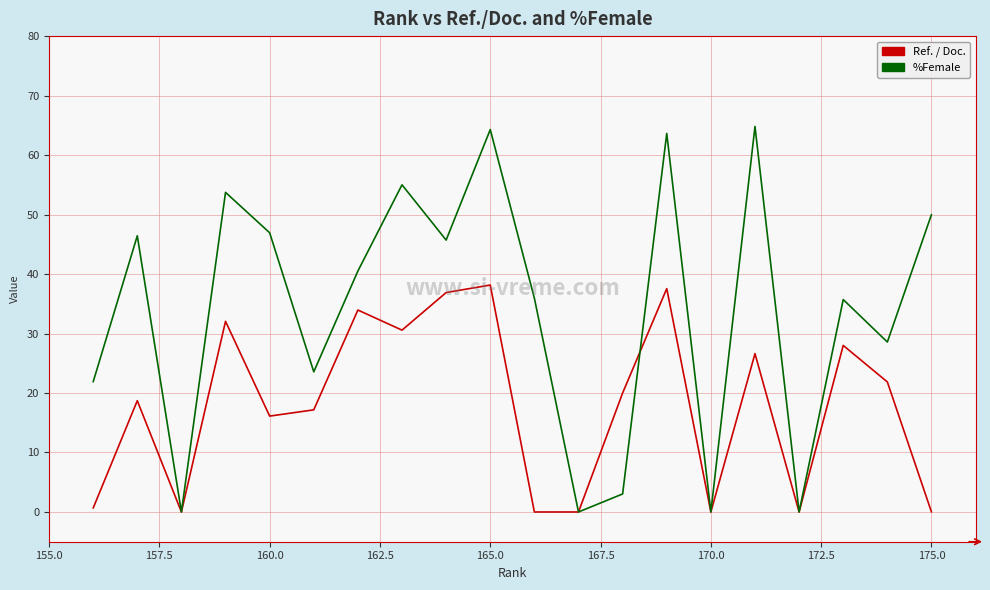

What is the difference between the second highest and minimum values in the %Female series?

64.3